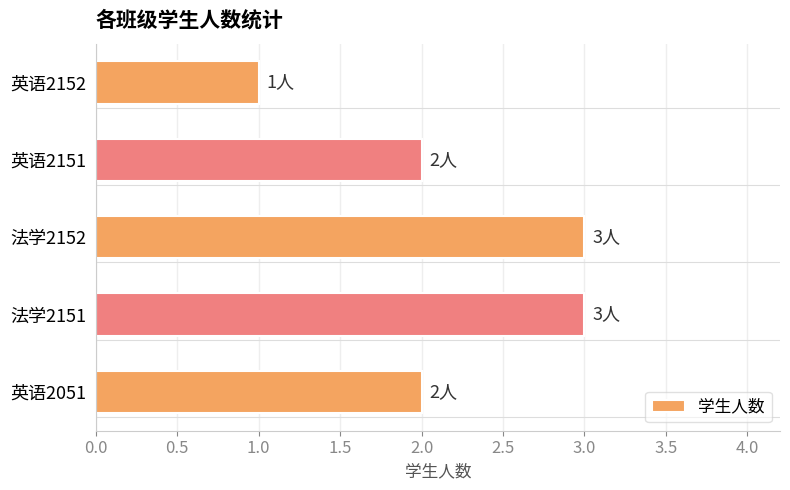

How many distinct data groups are displayed?

1